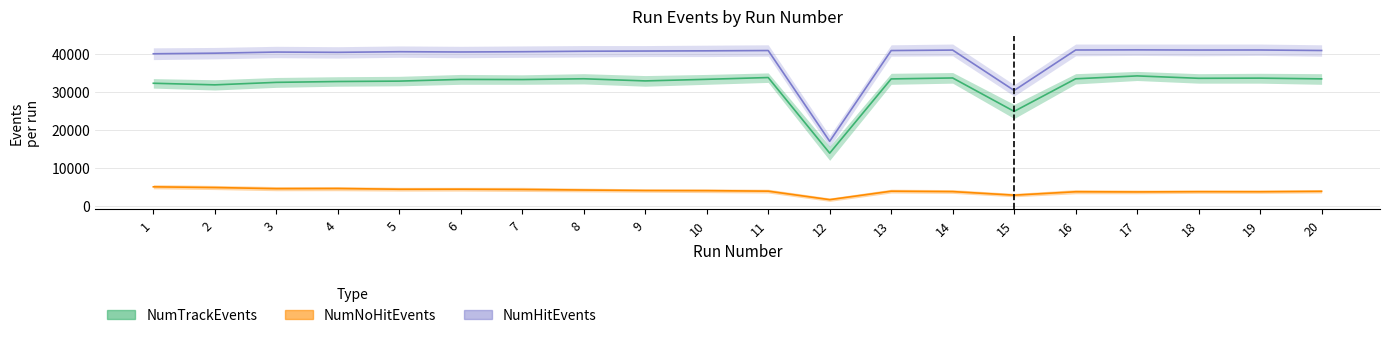

True or false: NumTrackEvents and NumNoHitEvents cross at least once.

False